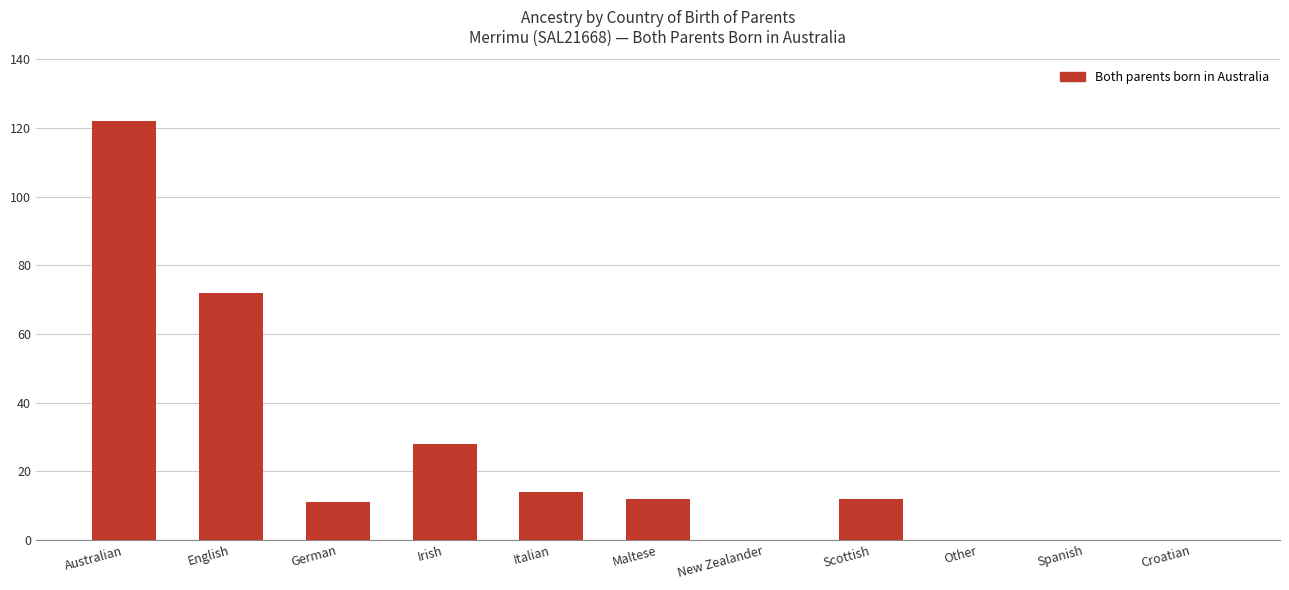

Is it true that the value at Scottish is 12?

True